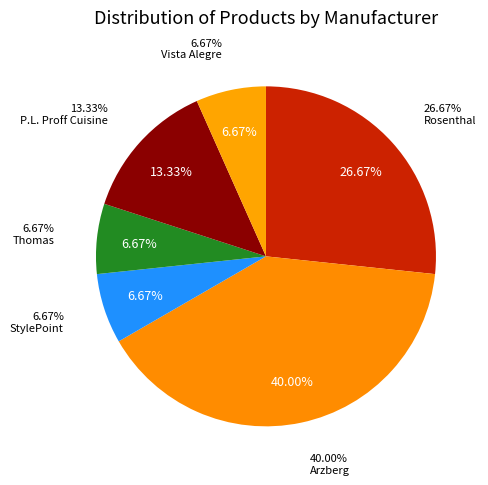

To the nearest percent, what is the difference between the largest and smallest slice percentages?

33%